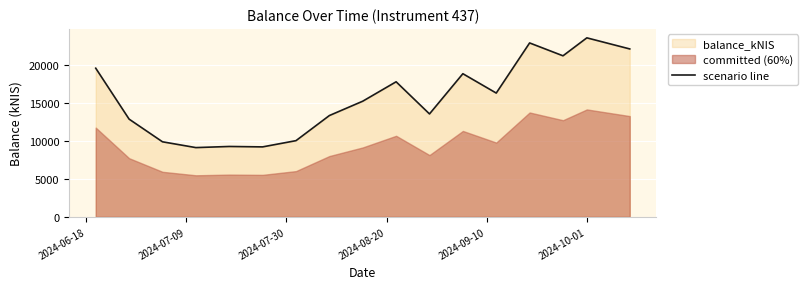

Reading left to right, transcribe all the data shown in this chart.

19526.5	12834.5	9855.9	9094.0	9242.4	9187.2	10007.1	13304.6	15190.4	17741.5	13518.1	18802.4	16258.9	22845.1	21154.5	23514.5	22057.2